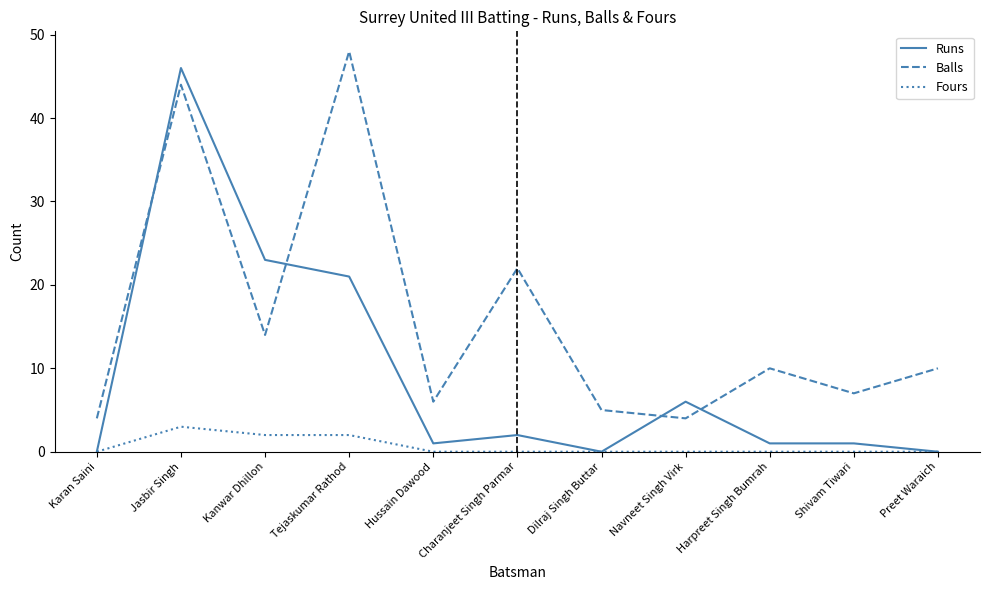

Which series has the largest total across all categories?

Balls